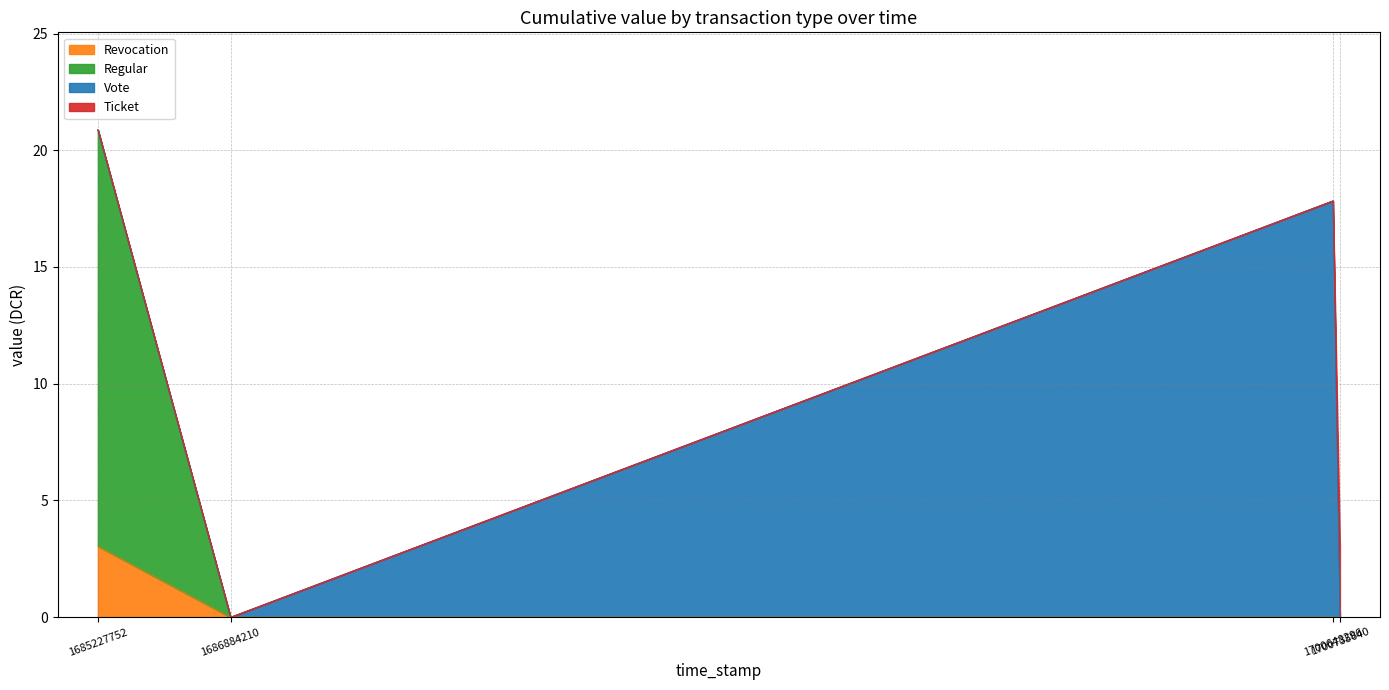

At which label is Revocation closest to 1?

1686884210